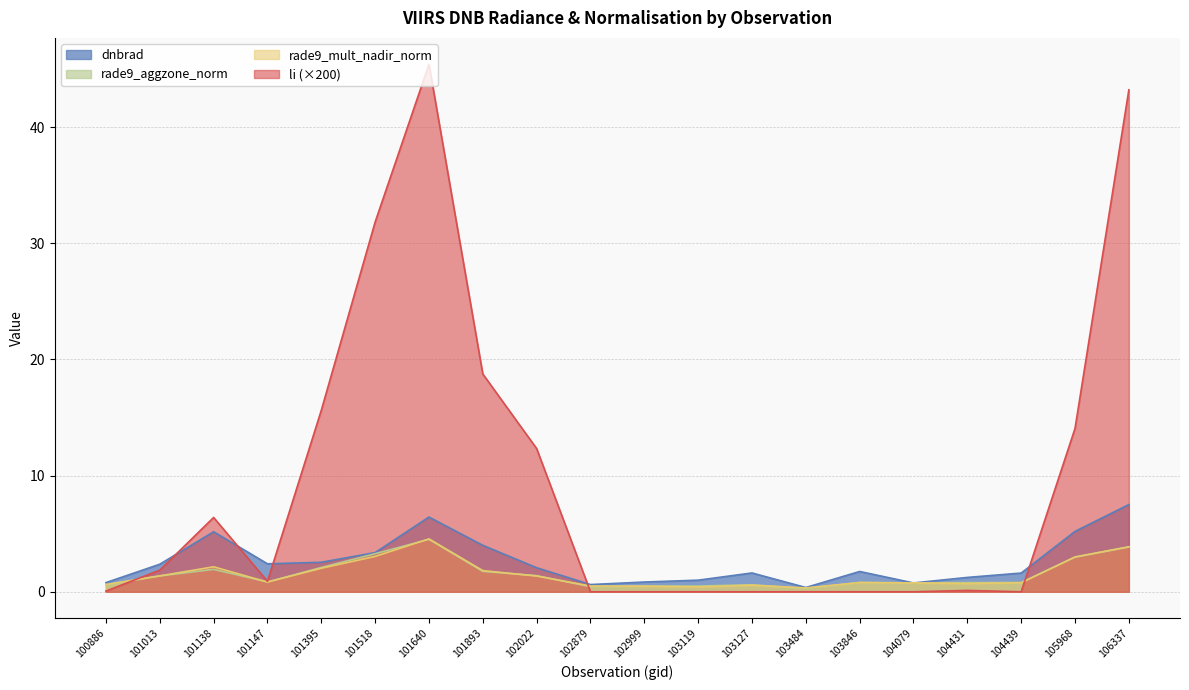

What value does the rade9_mult_nadir_norm series have at 104439?

0.8